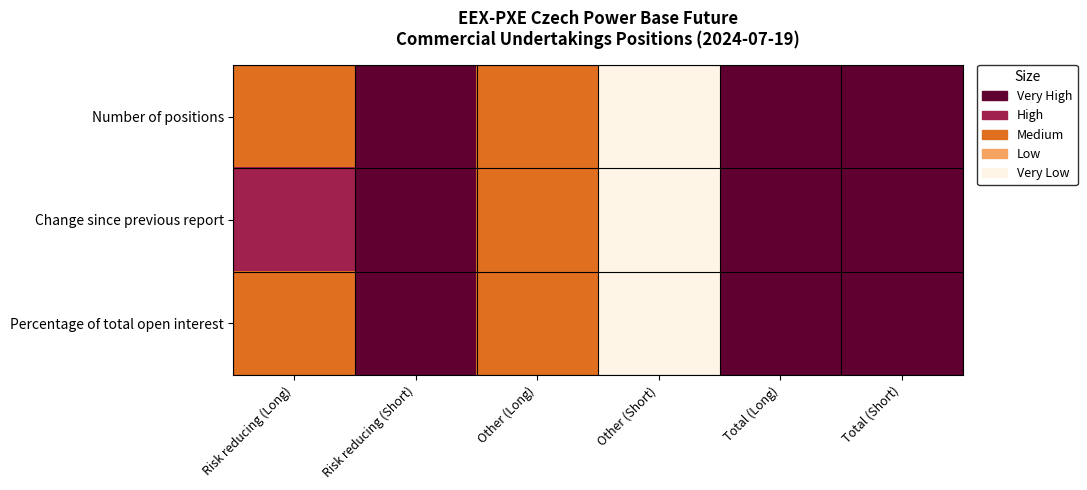

Which category has the lowest value across all series?

Other (Short)